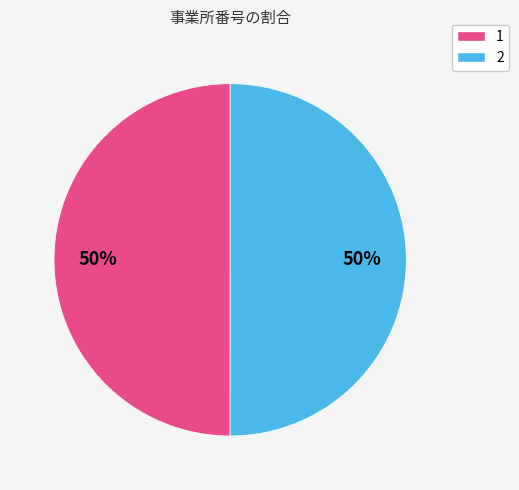

Approximately how many times larger is the value at 2 compared to 1?

1.0